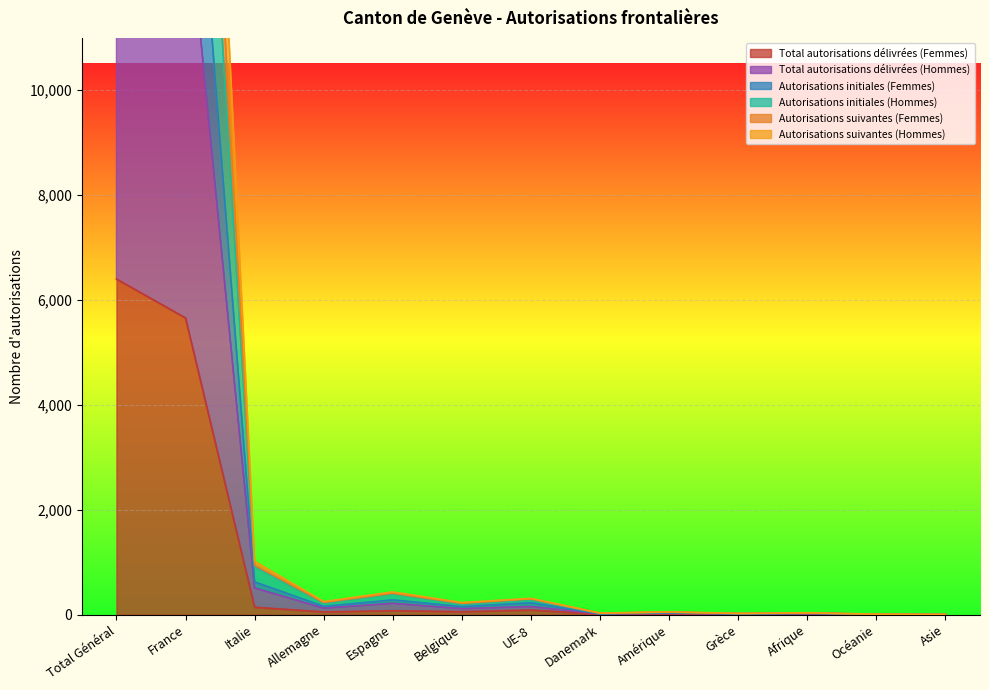

At which category does Total autorisations délivrées (Hommes) reach its first local peak?

Espagne